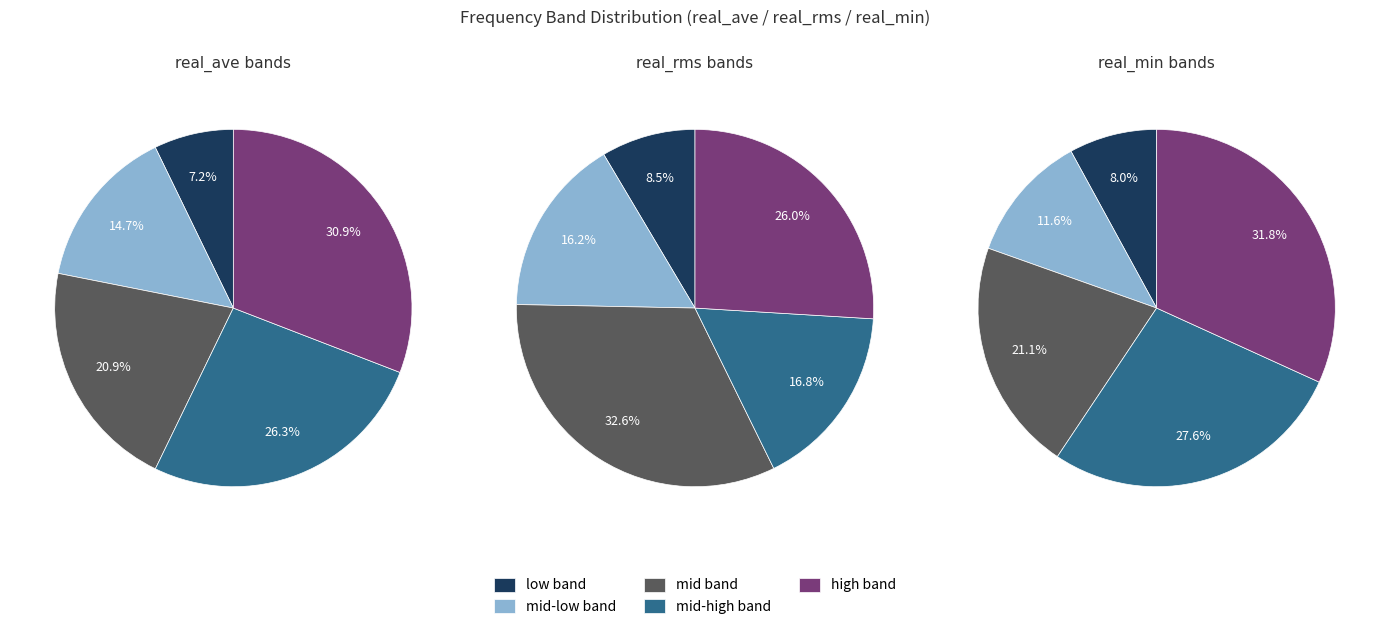

Does any single category account for the majority?

No